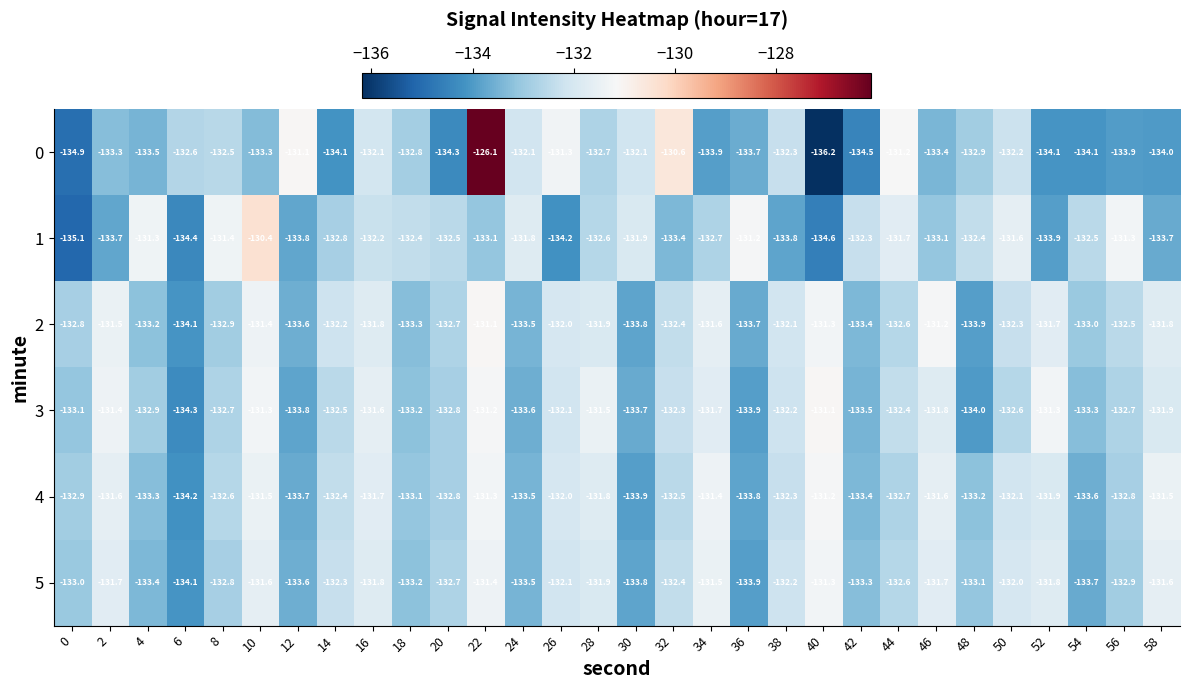

What is the difference between the 1 values at 10 and 44?

1.3